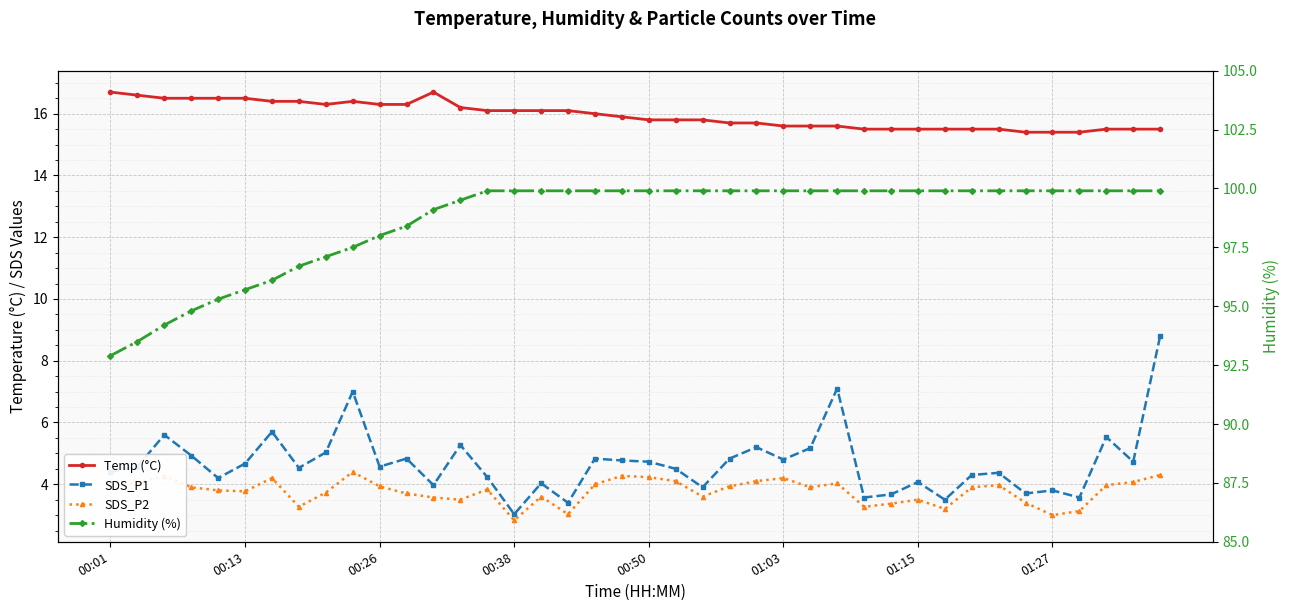

True or false: Humidity (%) and Temp (°C) intersect in this chart.

False